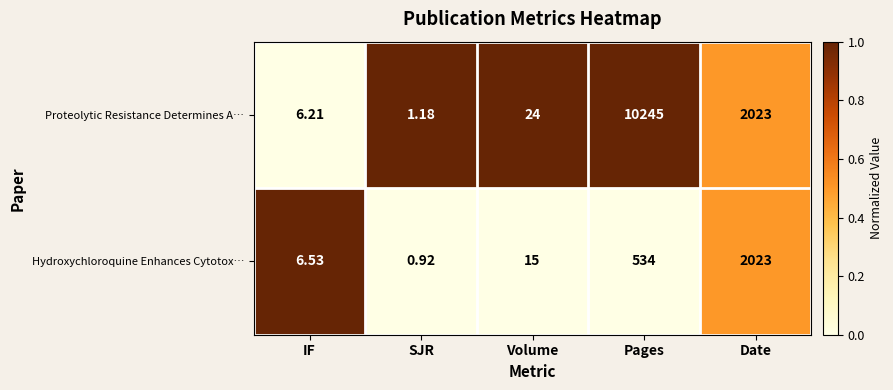

What is the total value across all series at SJR?

2.1